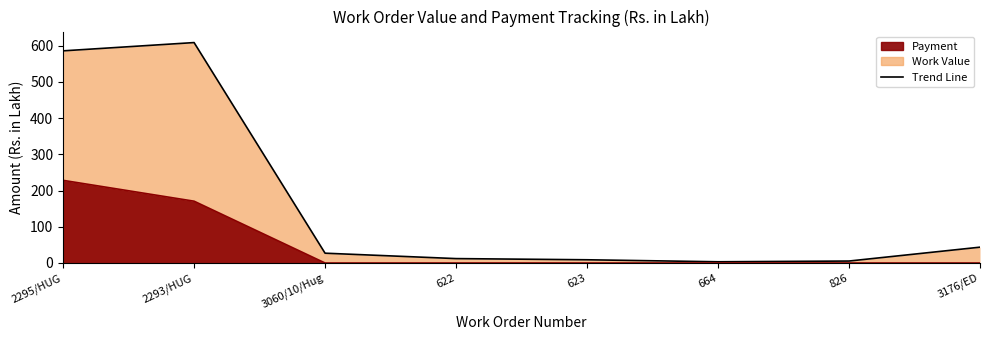

Does the chart have visible grid lines?

No